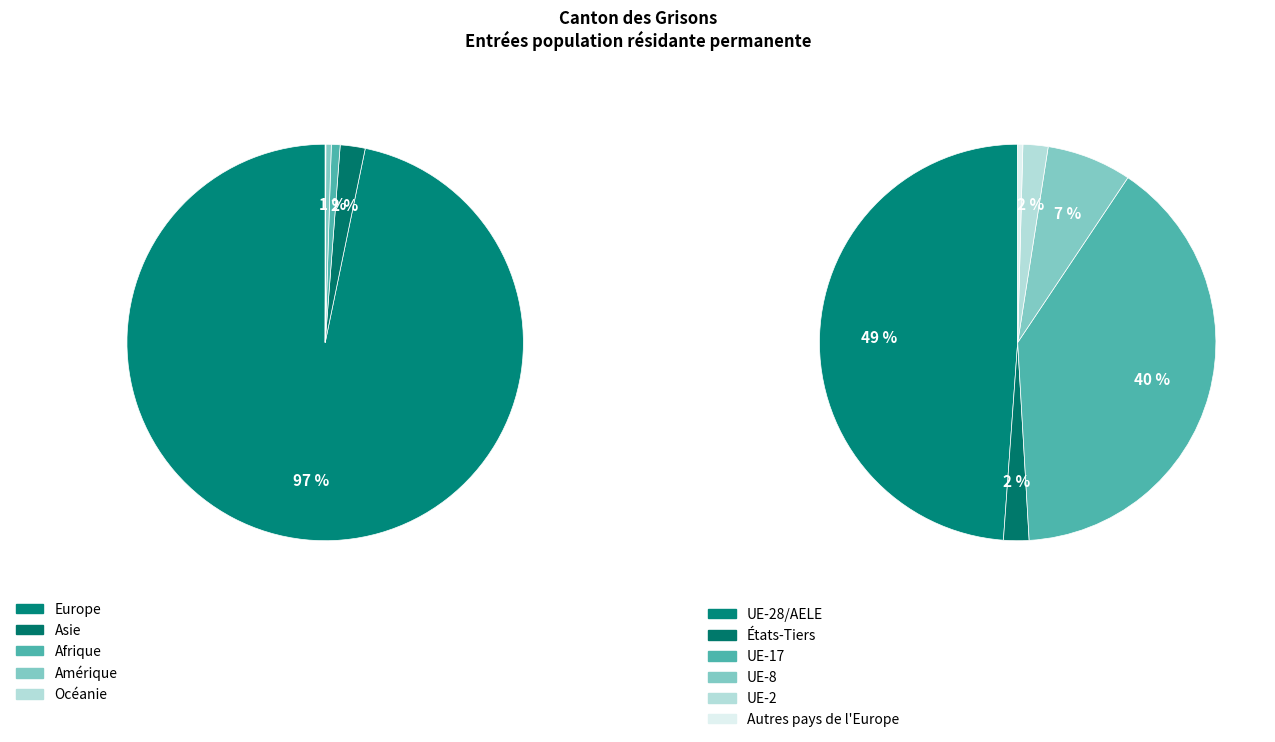

True or false: Provenance inconnu accounts for 1% of the total.

False